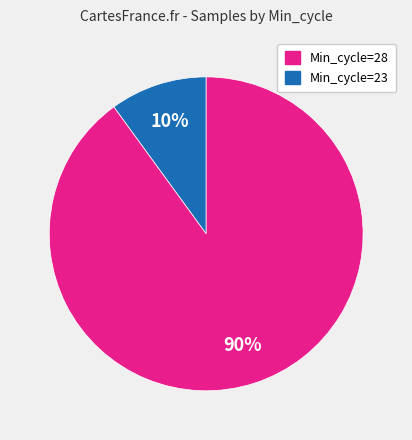

Is there any slice that represents more than half of the pie?

Yes